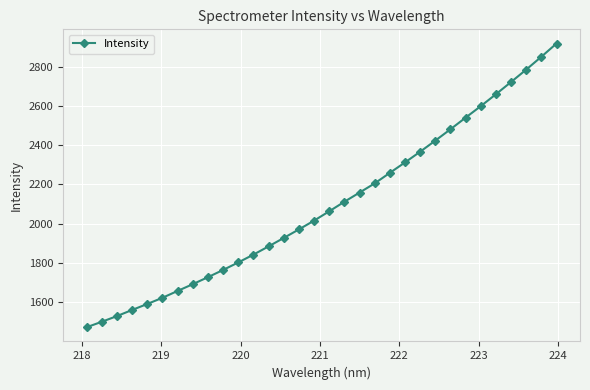

What is the smallest value displayed?

1473.3